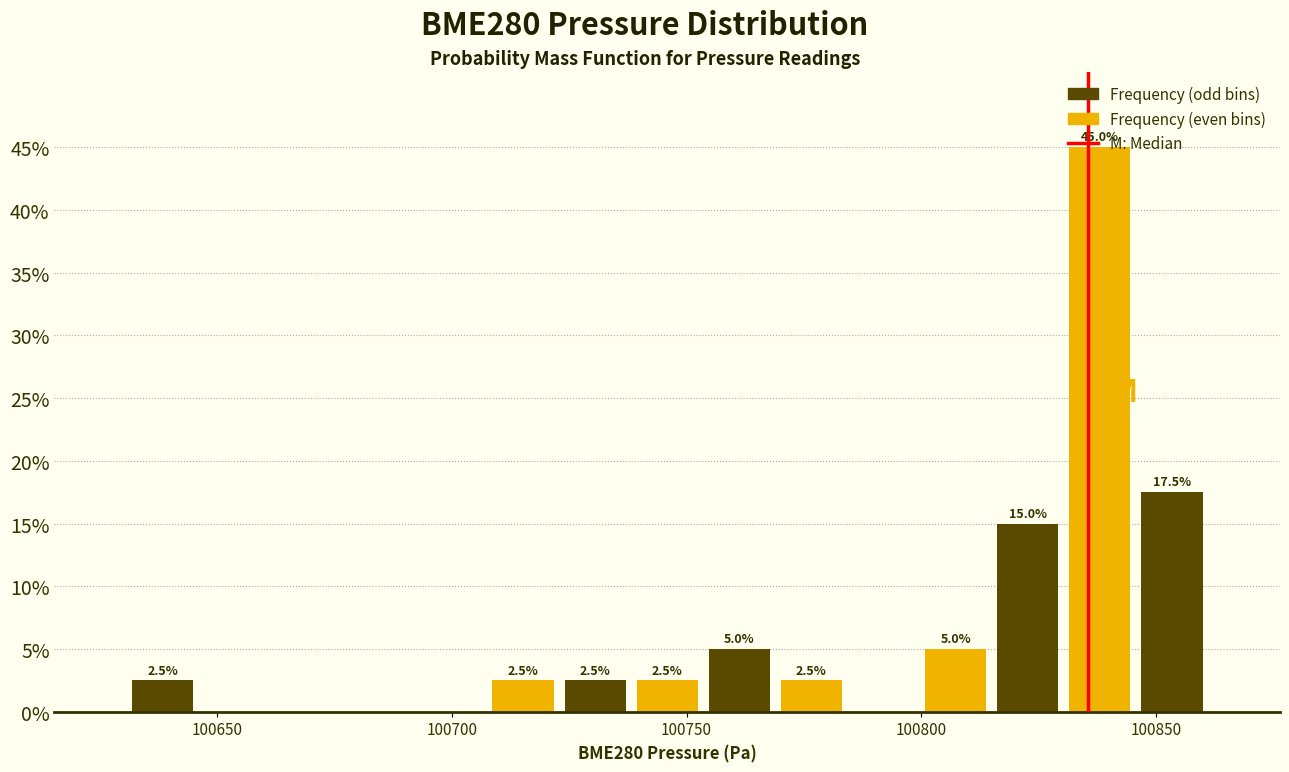

Around what value on the x-axis is the tallest bar? Give the approximate position of its centre, as read against the axis.

100840